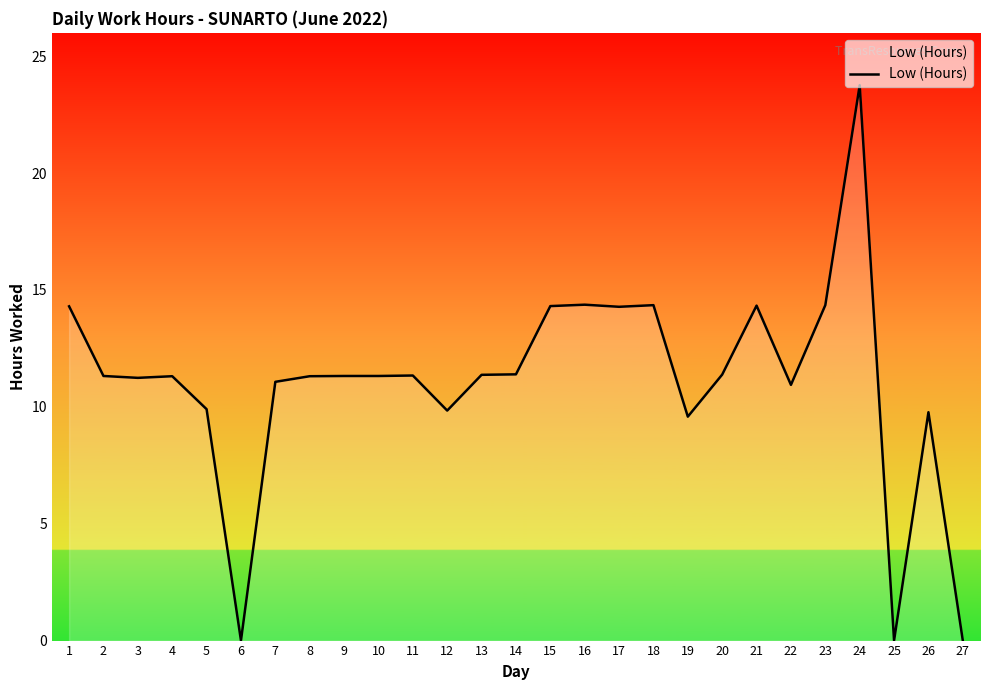

What is the greatest value displayed?

23.8